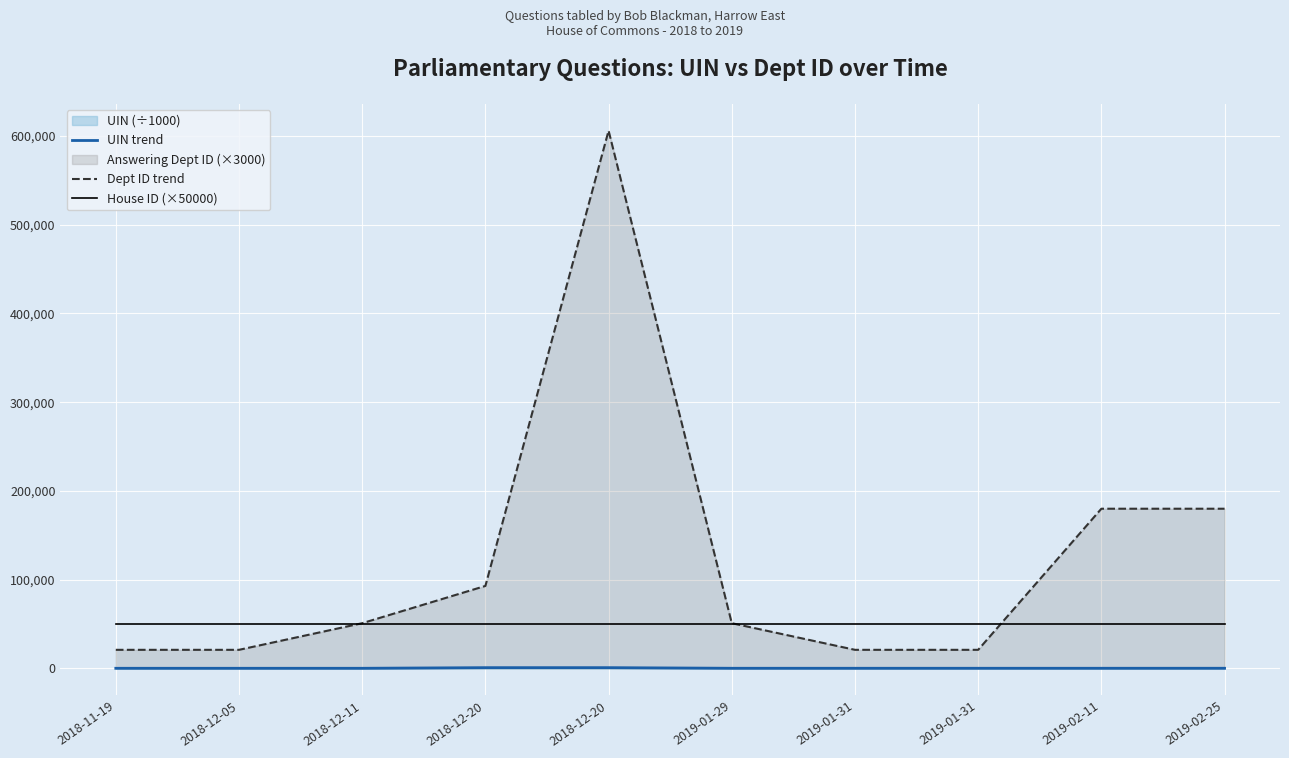

True or false: UIN trend has more than 2 points higher than both neighbors.

False